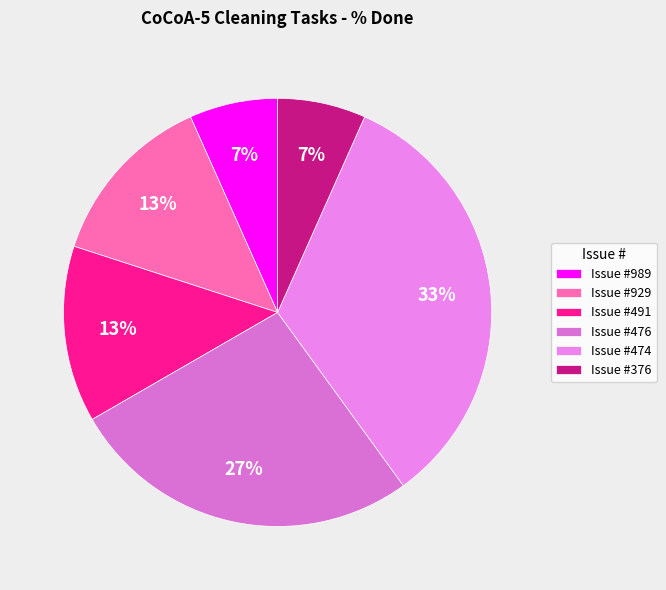

To the nearest percent, what is the average slice percentage?

17%